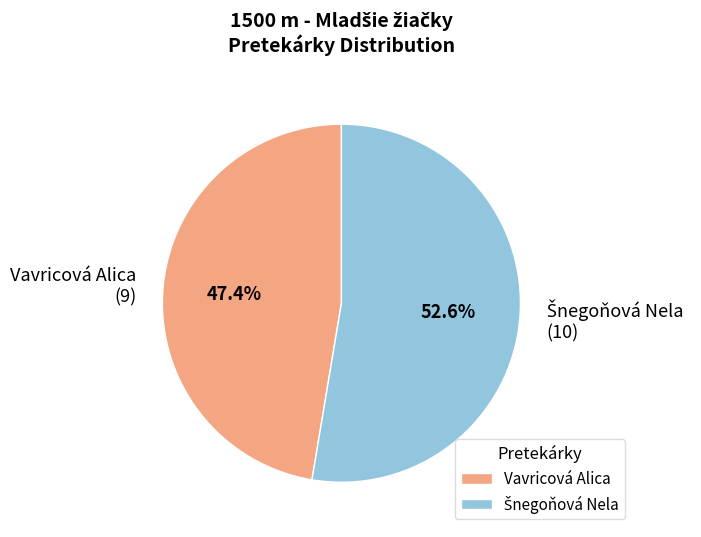

To the nearest percent, what percentage of the pie is Vavricová Alica?

47%